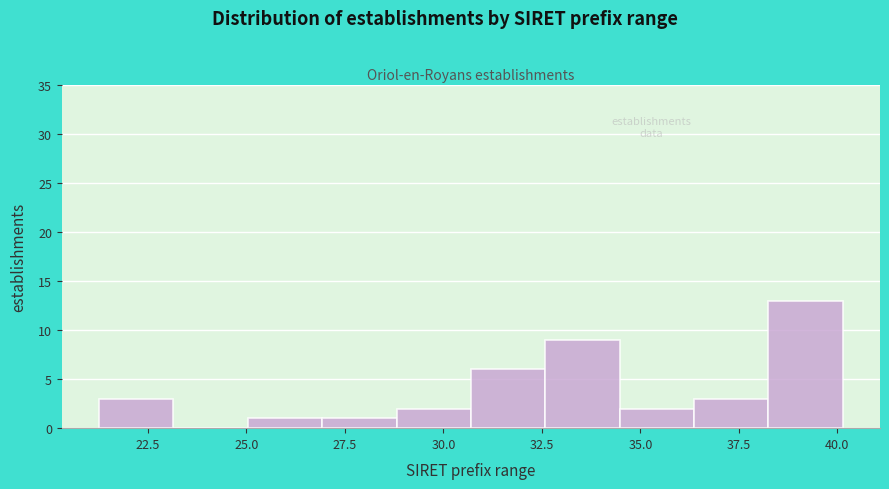

Around what value on the x-axis is the tallest bar? Give the approximate position of its centre, as read against the axis.

39.0